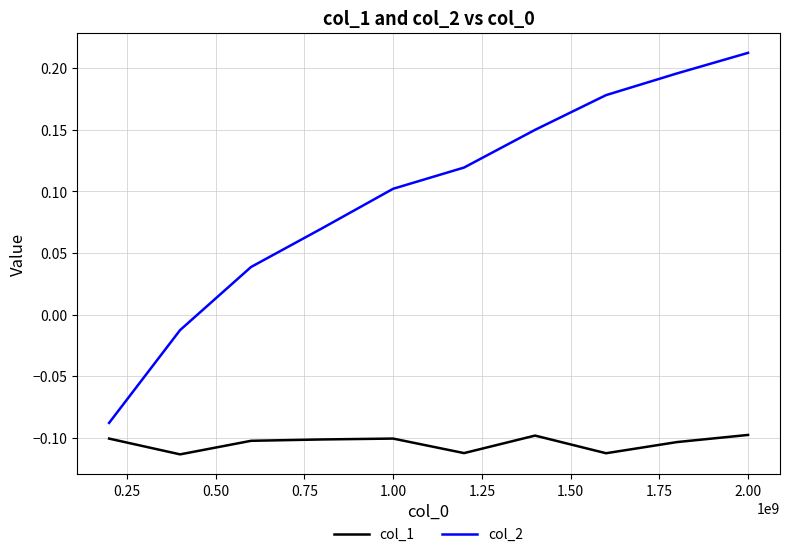

Rank the series by their average value, from lowest to highest.

col_1, col_2